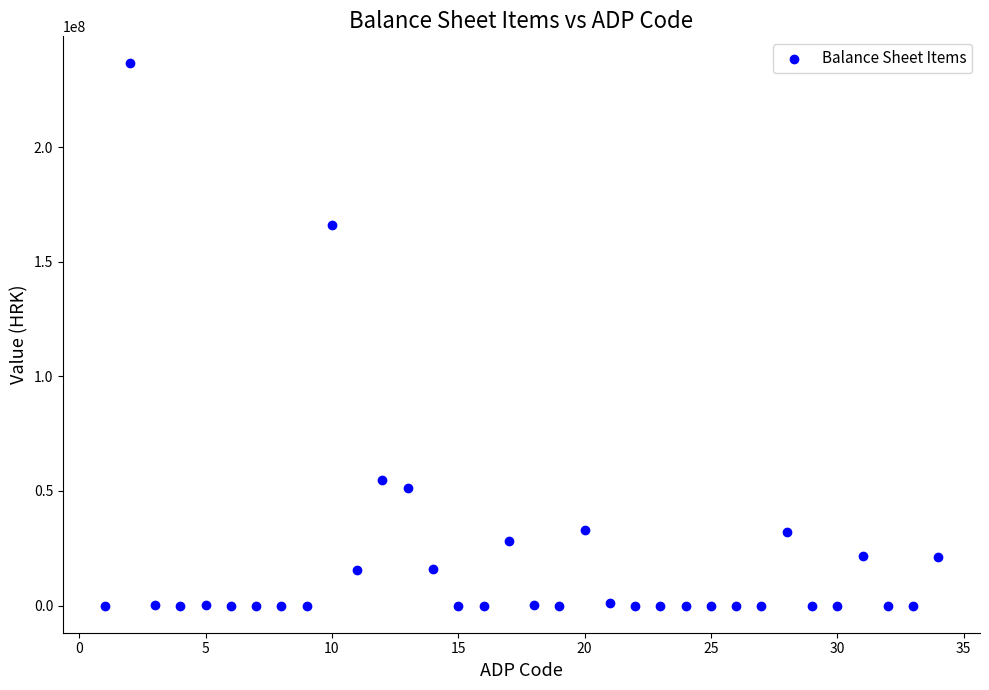

What Y value in the scatter plot is closest to 118253849?

166008463.4